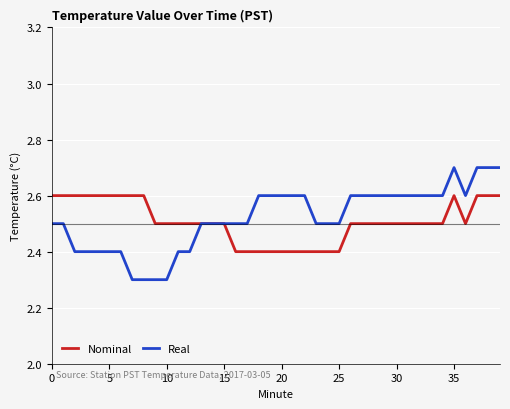

What is the greatest value displayed?

2.7